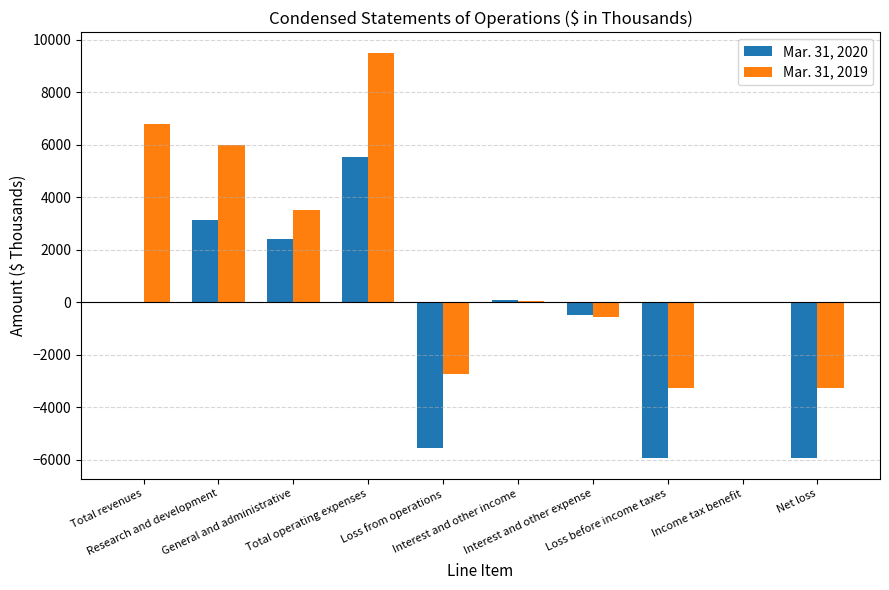

Which series has the largest total across all categories?

Mar. 31, 2019